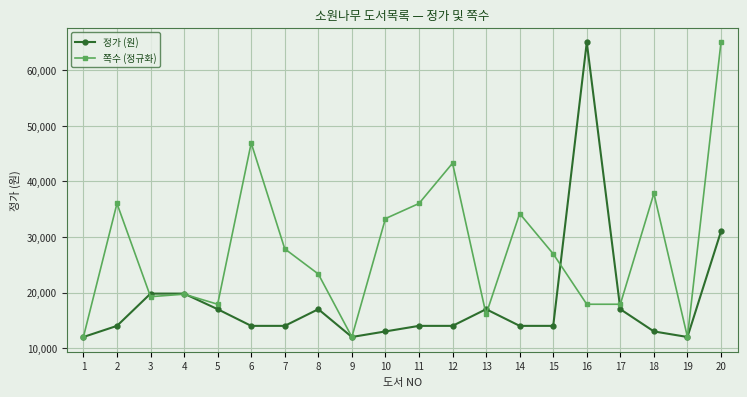

Where is 쪽수 (정규화) nearest to the value 38500?

18